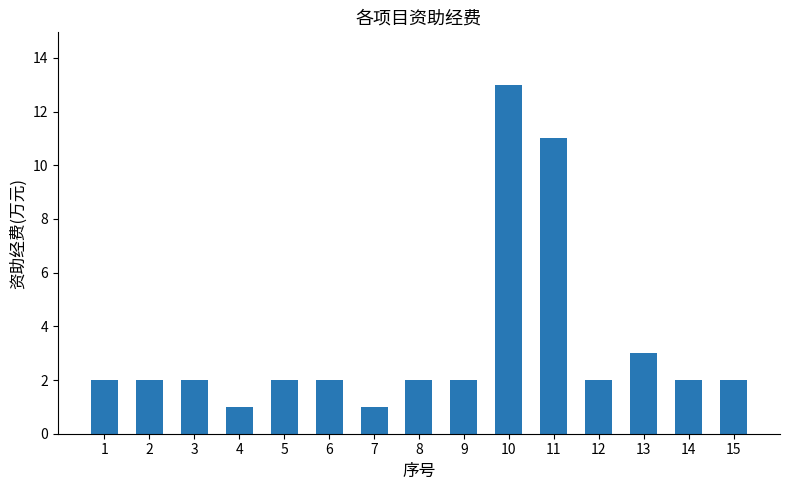

What is the value of the 14th bar from the left?

2